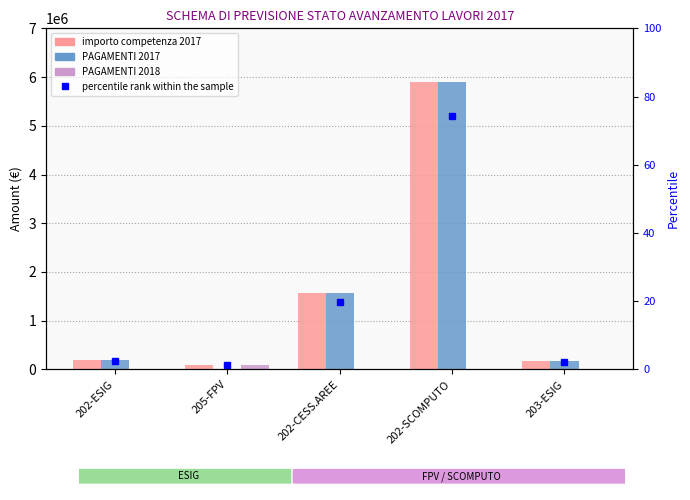

What is the total value across all series at 202-SCOMPUTO?

11786354.2